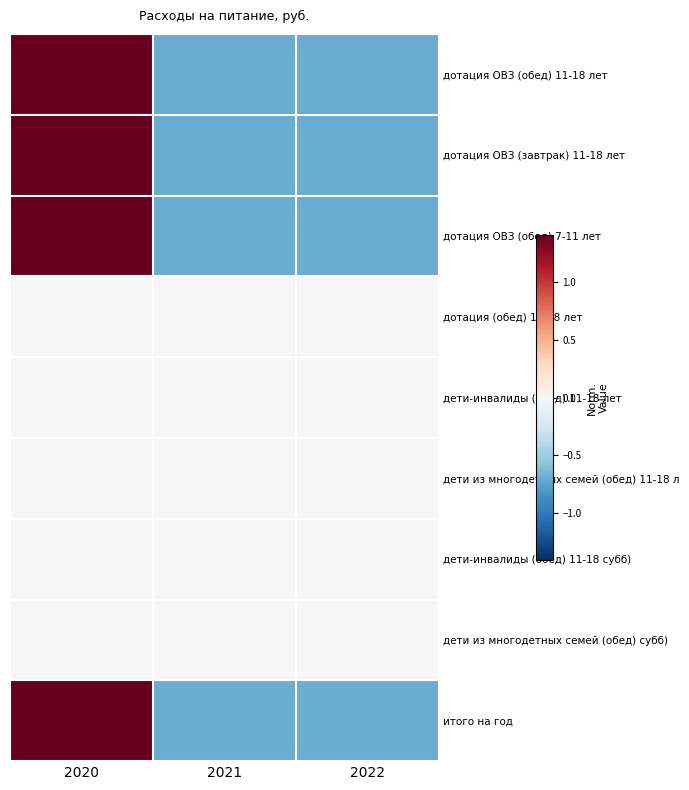

Between 2021 and 2020, which is larger?

2020